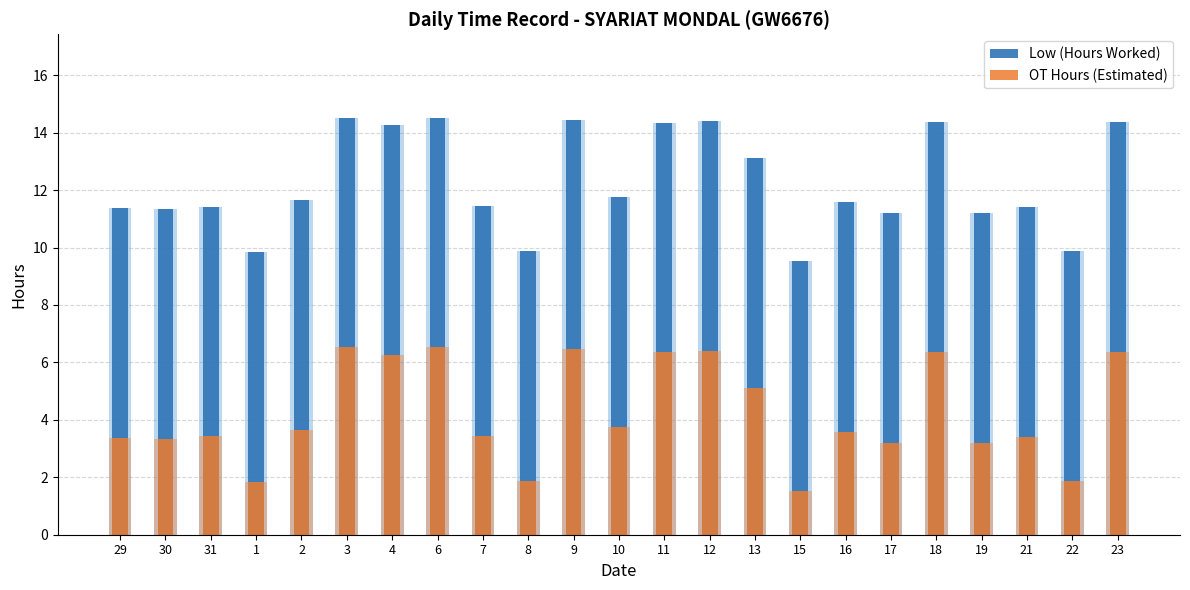

Is it true that Low (Hours Worked) equals 9.9 at 22?

True